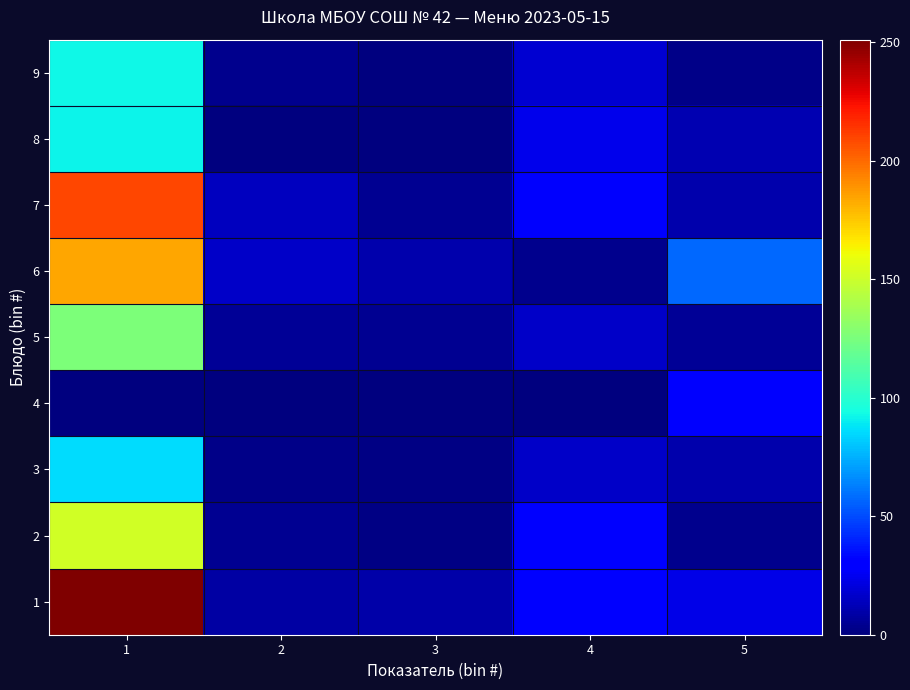

At which category is the sum across all series the highest?

1